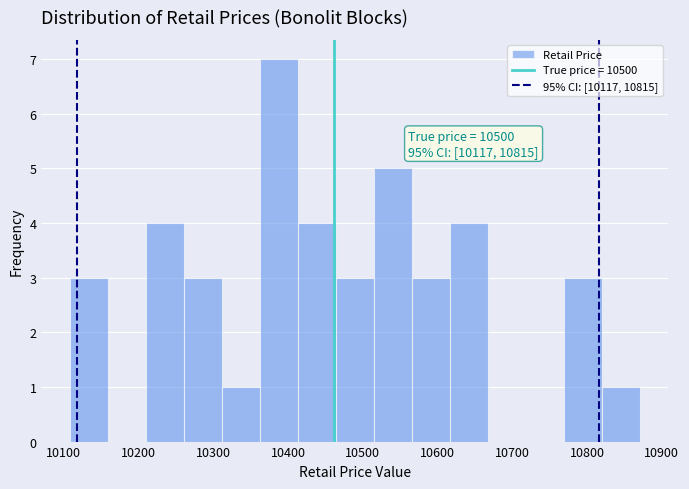

Over which range of the x-axis is the bar tallest?

10360 to 10410